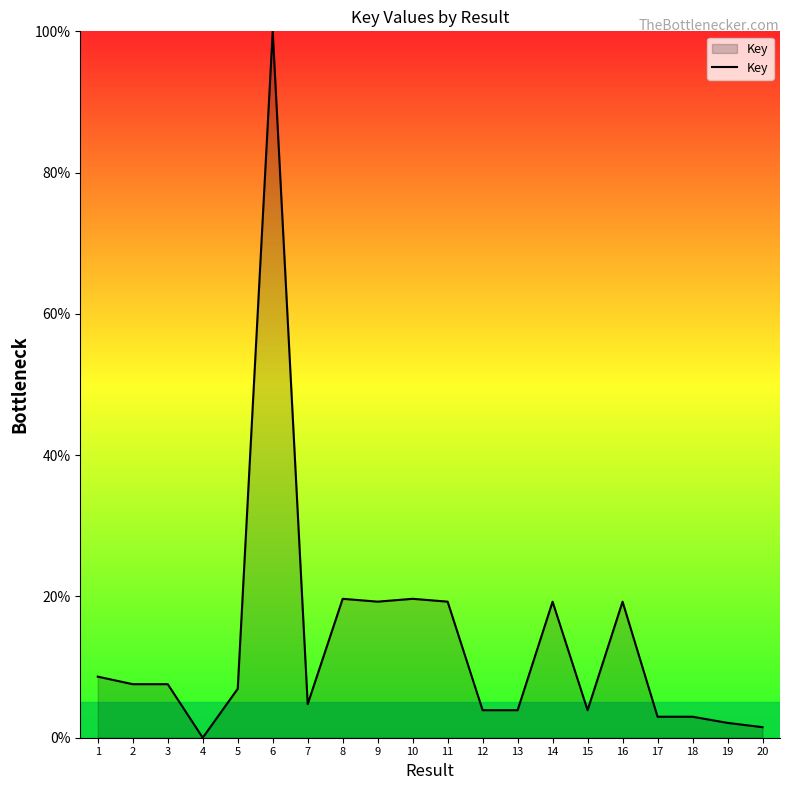

Which label corresponds to the largest value in the chart?

6